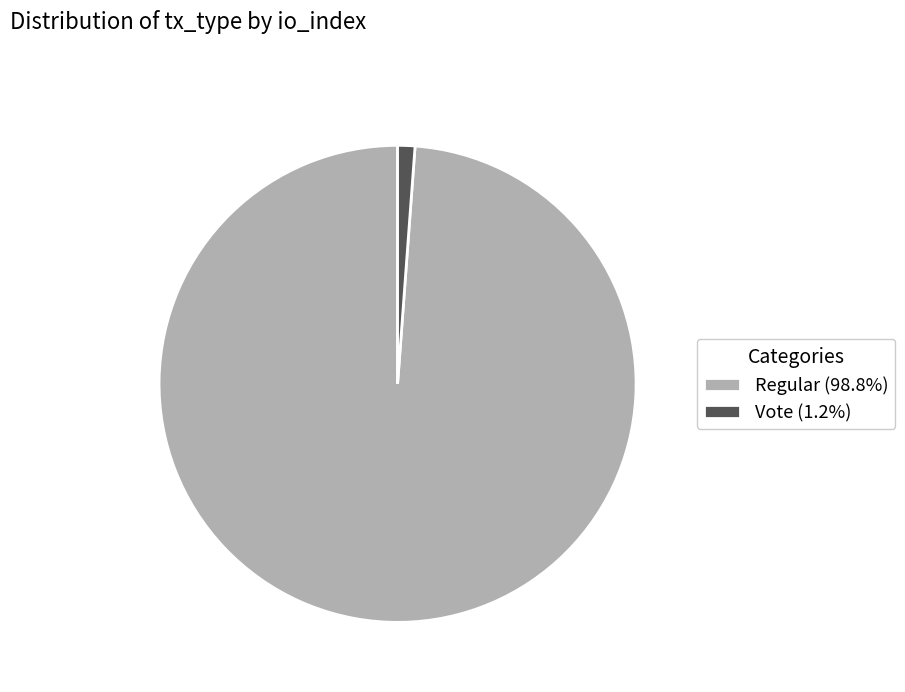

What is the ratio of the value at Regular (98.8%) to the value at Vote (1.2%)?

84.5